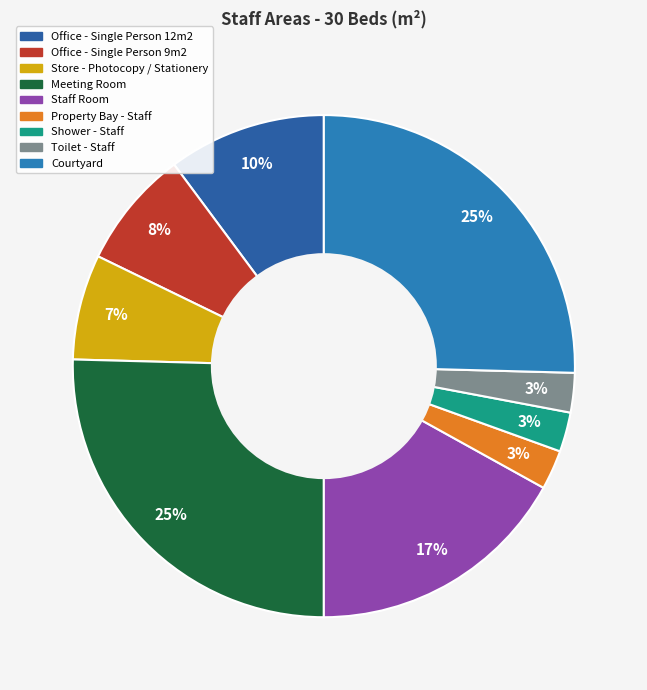

To the nearest percent, what portion does Office - Single Person 12m2 represent?

10%